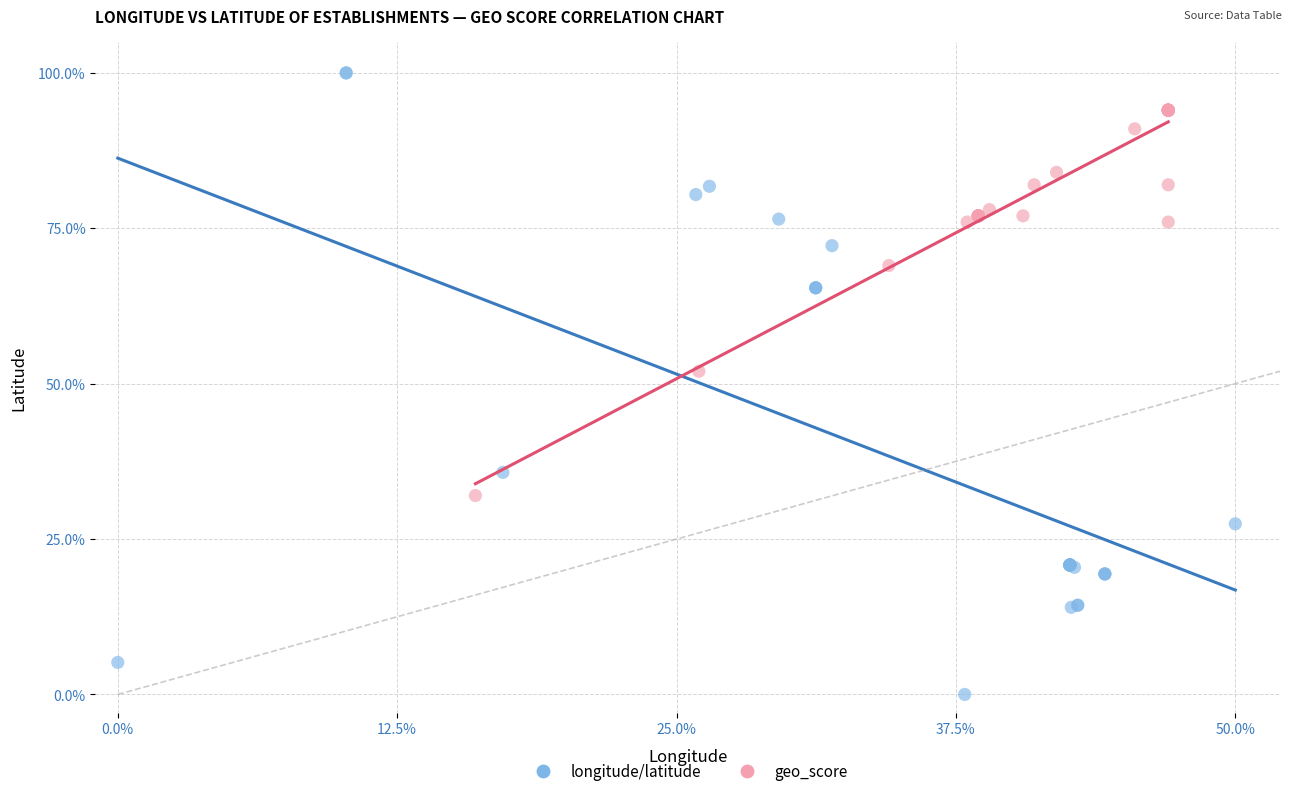

Which series reaches the minimum Y coordinate?

longitude/latitude